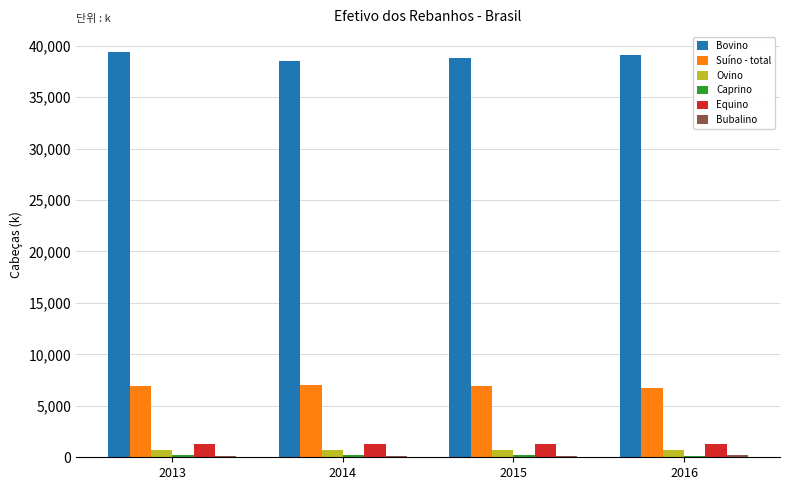

What is the maximum value shown in the chart?

39341.4